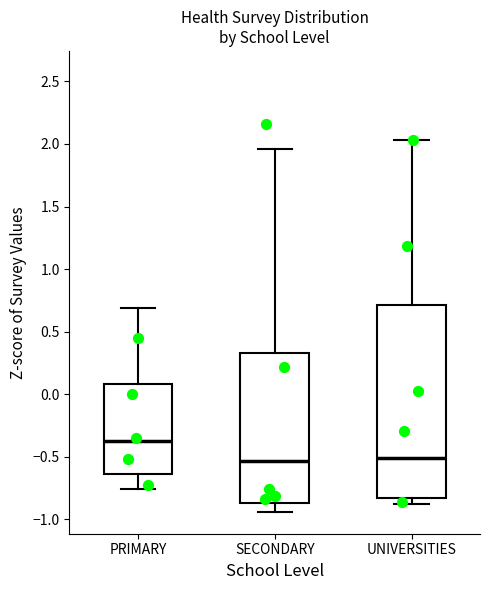

Which box's median line is the highest?

PRIMARY